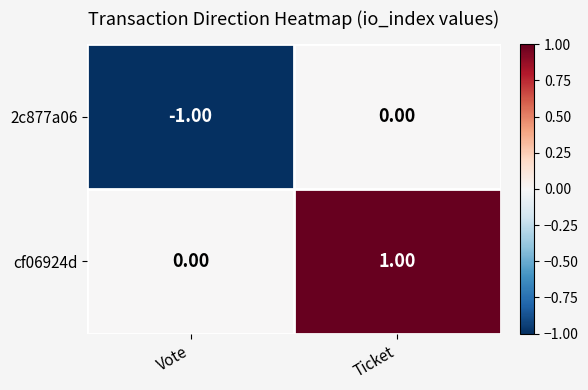

What is the total value across all series at Ticket?

1